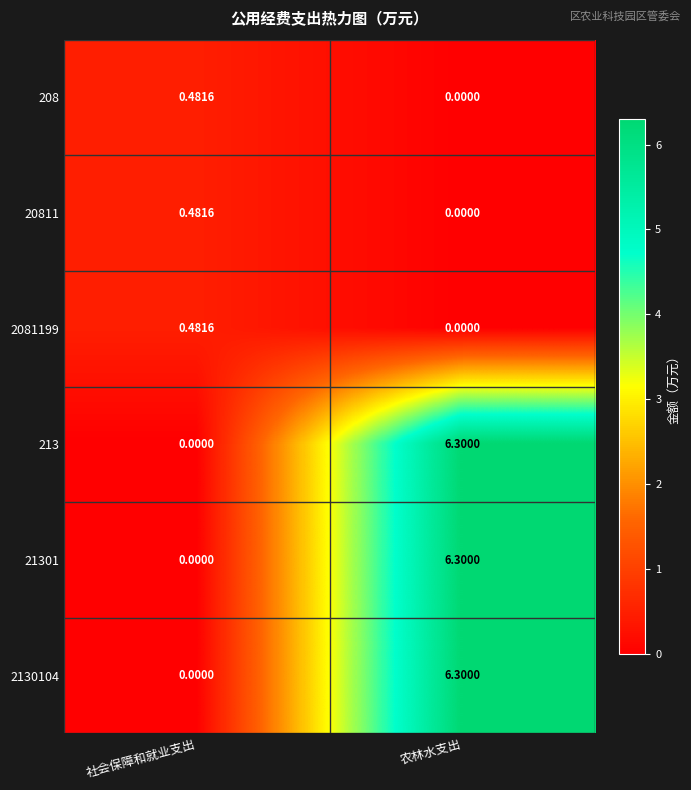

List the labels in order of 2130104 value, smallest first.

社会保障和就业支出, 农林水支出